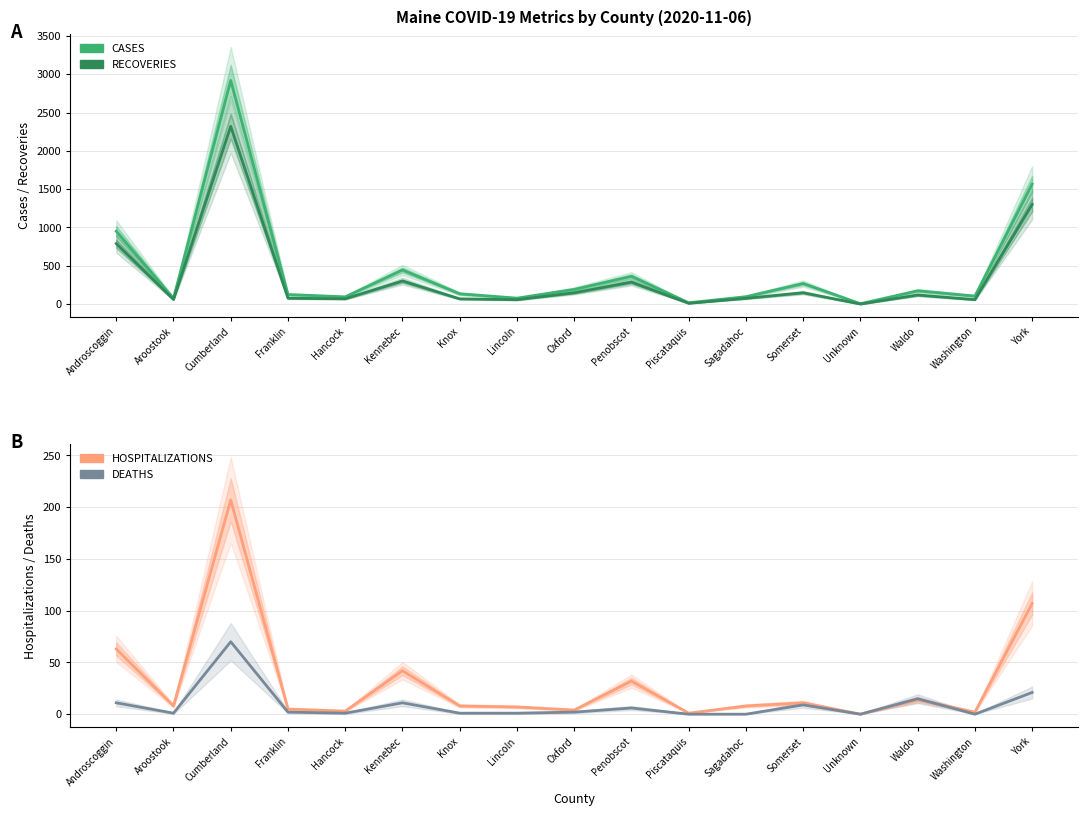

Which series has the largest range (max minus min)?

CASES